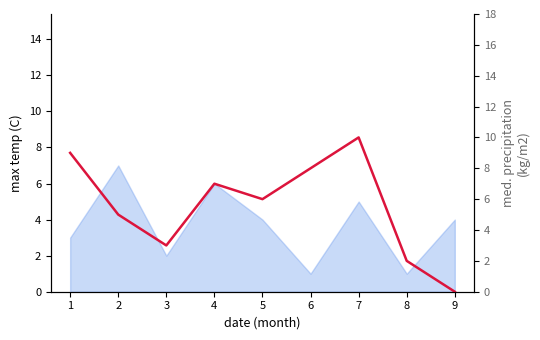

Which has a higher value, 5 or 3?

5